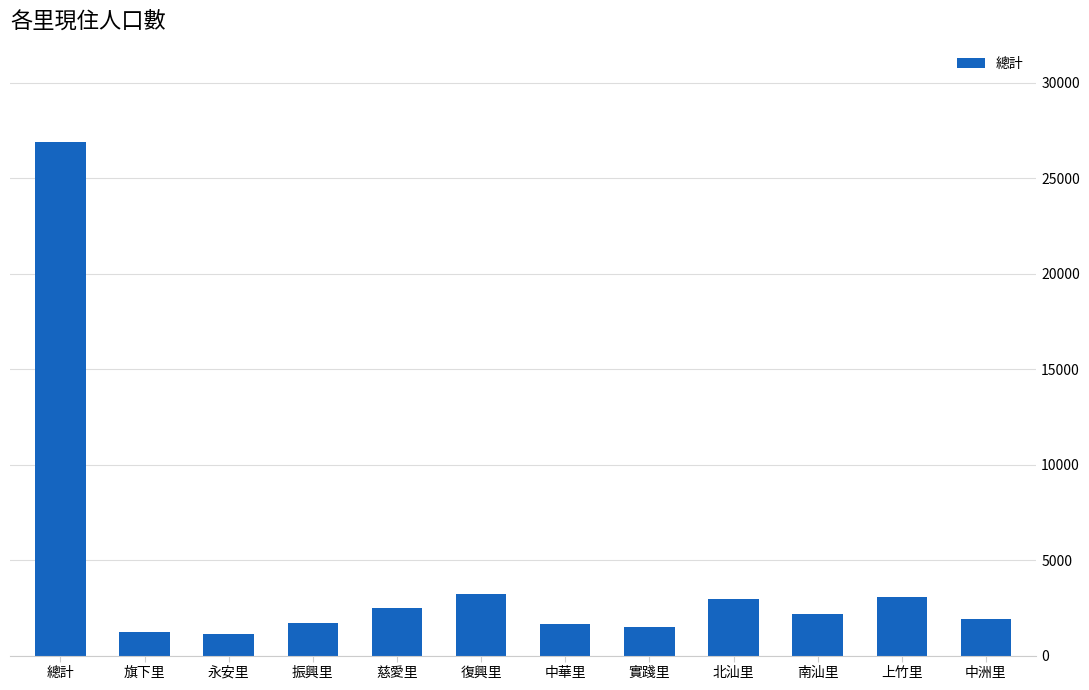

What is the smallest value displayed?

1150